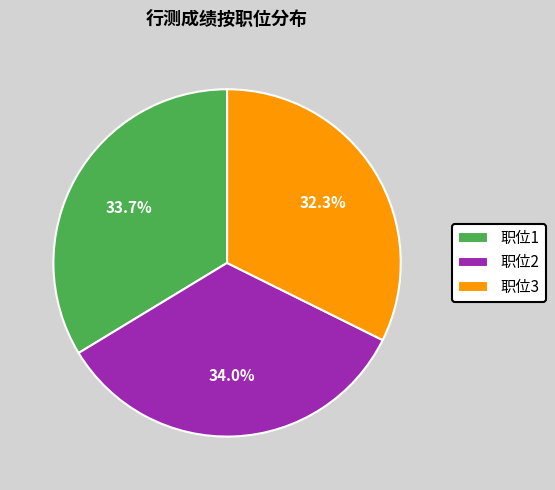

What is the smallest slice in the pie chart?

职位3